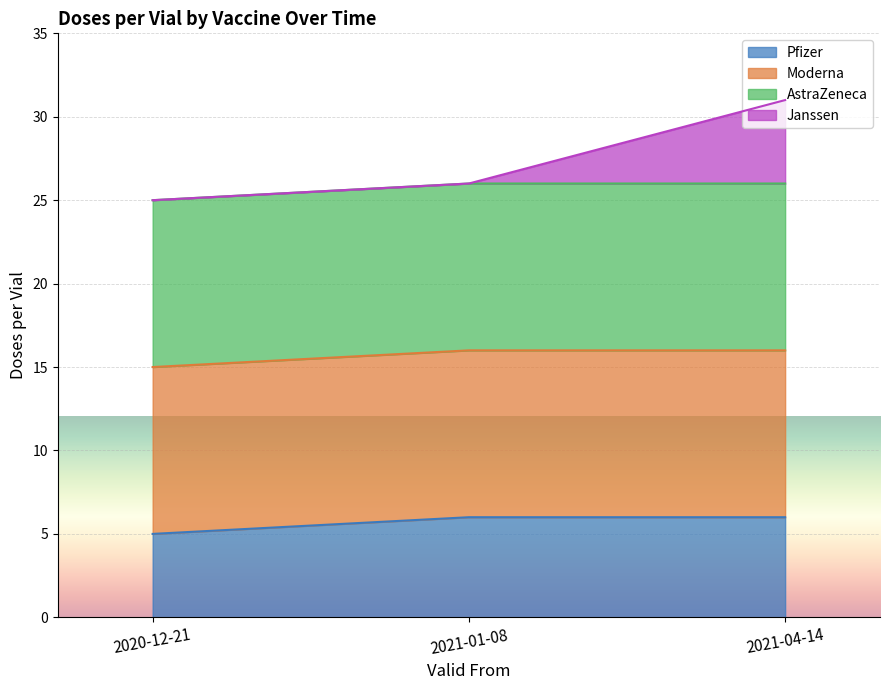

Which series changed the most between 2020-12-21 and 2021-01-08?

Pfizer